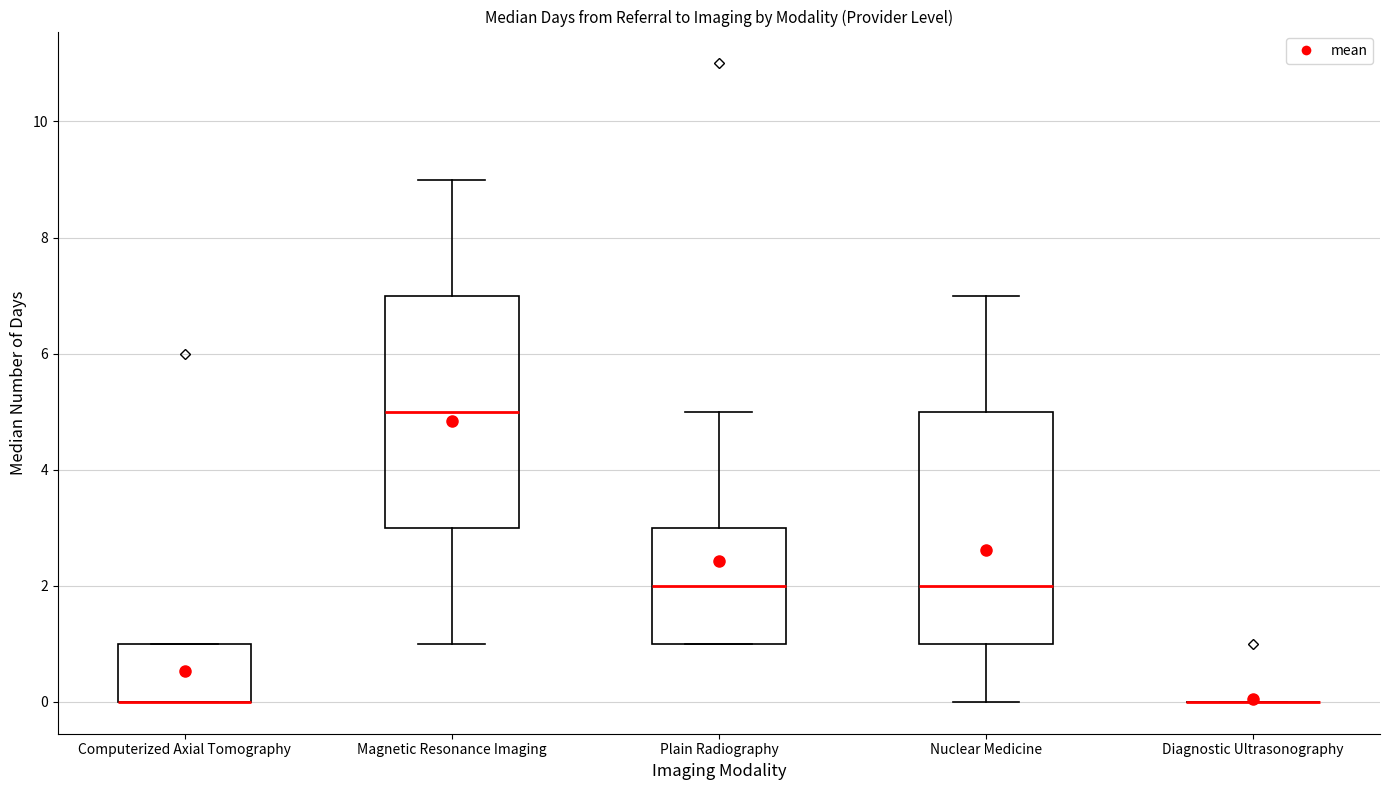

Where does the upper whisker of the box for Nuclear Medicine end on the y-axis? The values are not printed on the chart, so give them approximately, as read against the axis.

7